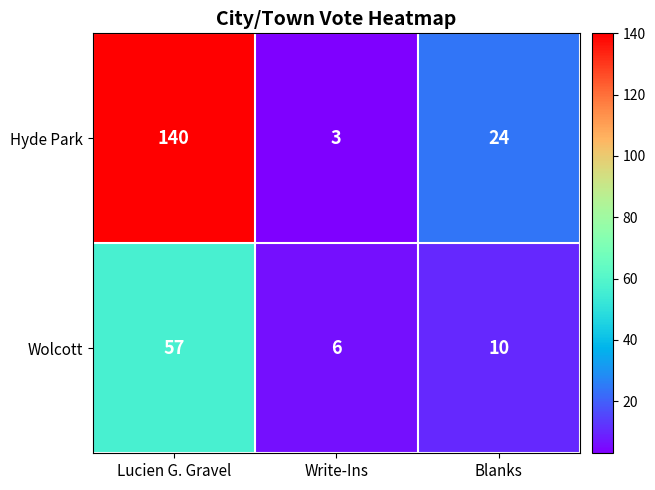

What is the approximate value of Hyde Park at Blanks, to the nearest 5?

25